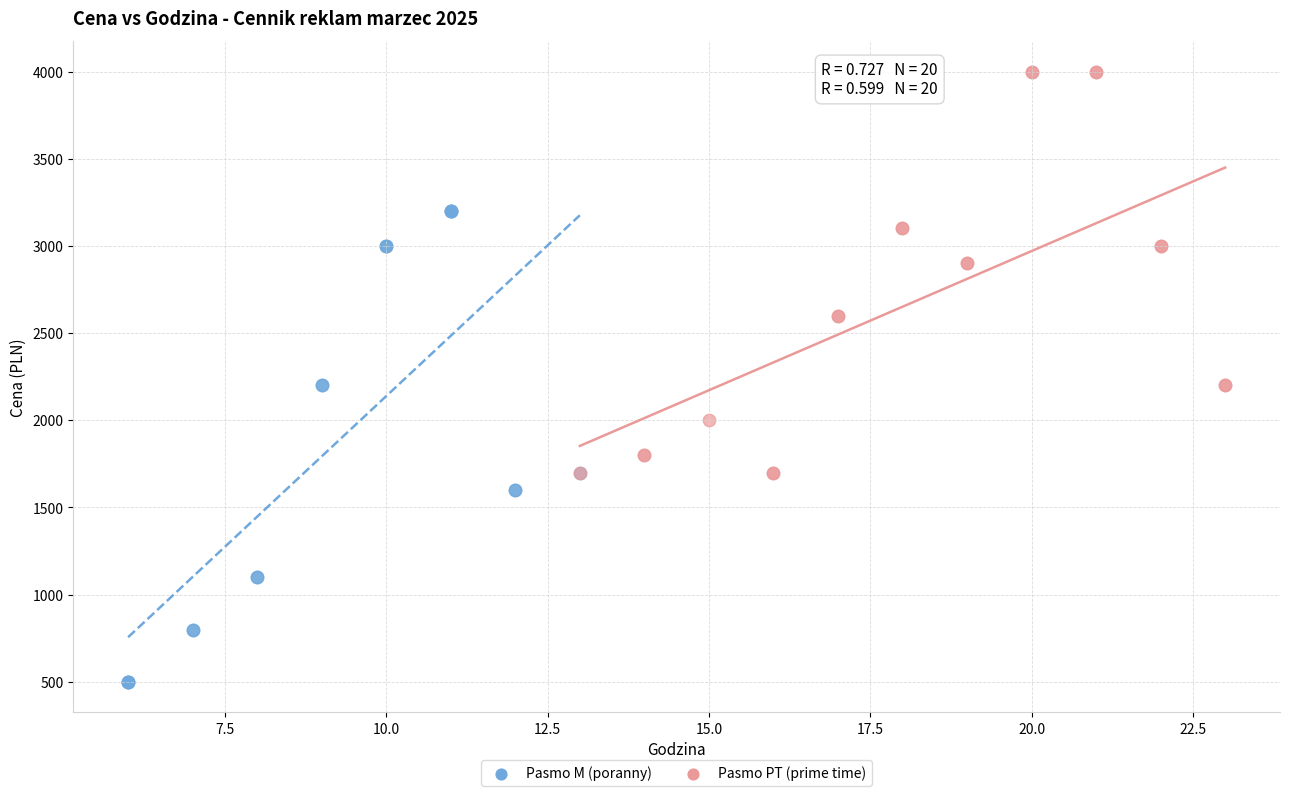

Which series has the widest spread of Y values?

Pasmo M (poranny)